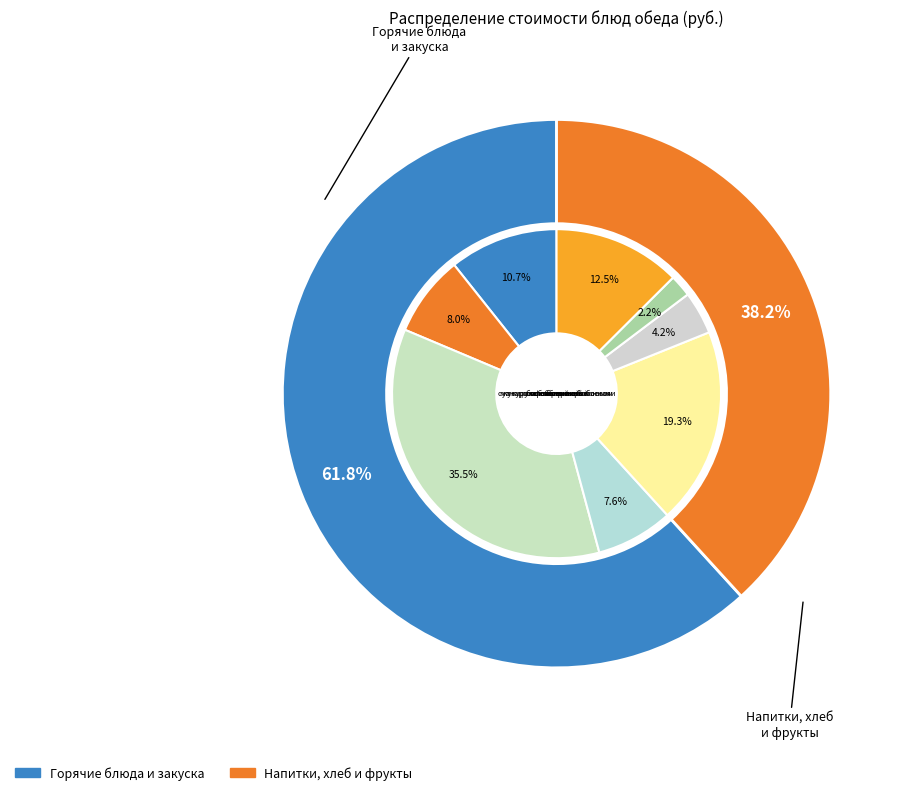

Rank the categories by value from lowest to highest.

хлеб ржаной, хлеб пшеничный, макароны отварные с маслом, суп картофельный с бобовыми, кукуруза консервированная, яблоко, сок яблочный, биточки мясные